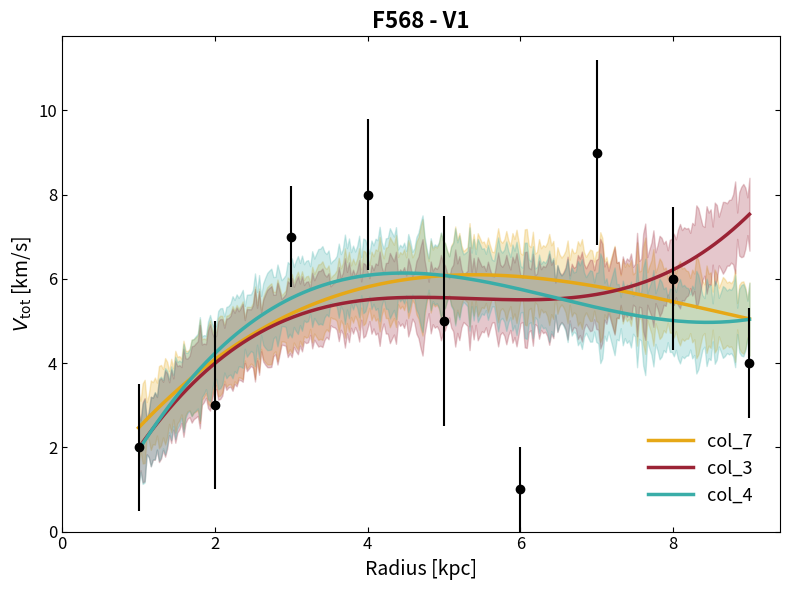

What is the minimum value for col_3?

2.0